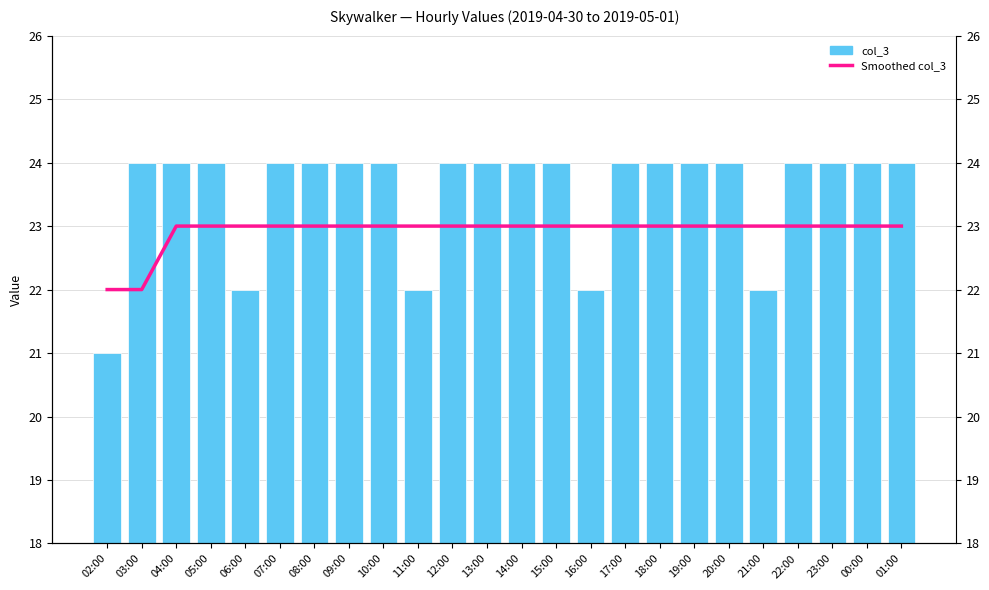

Rank the series by their maximum value, from highest to lowest.

col_3, Smoothed col_3